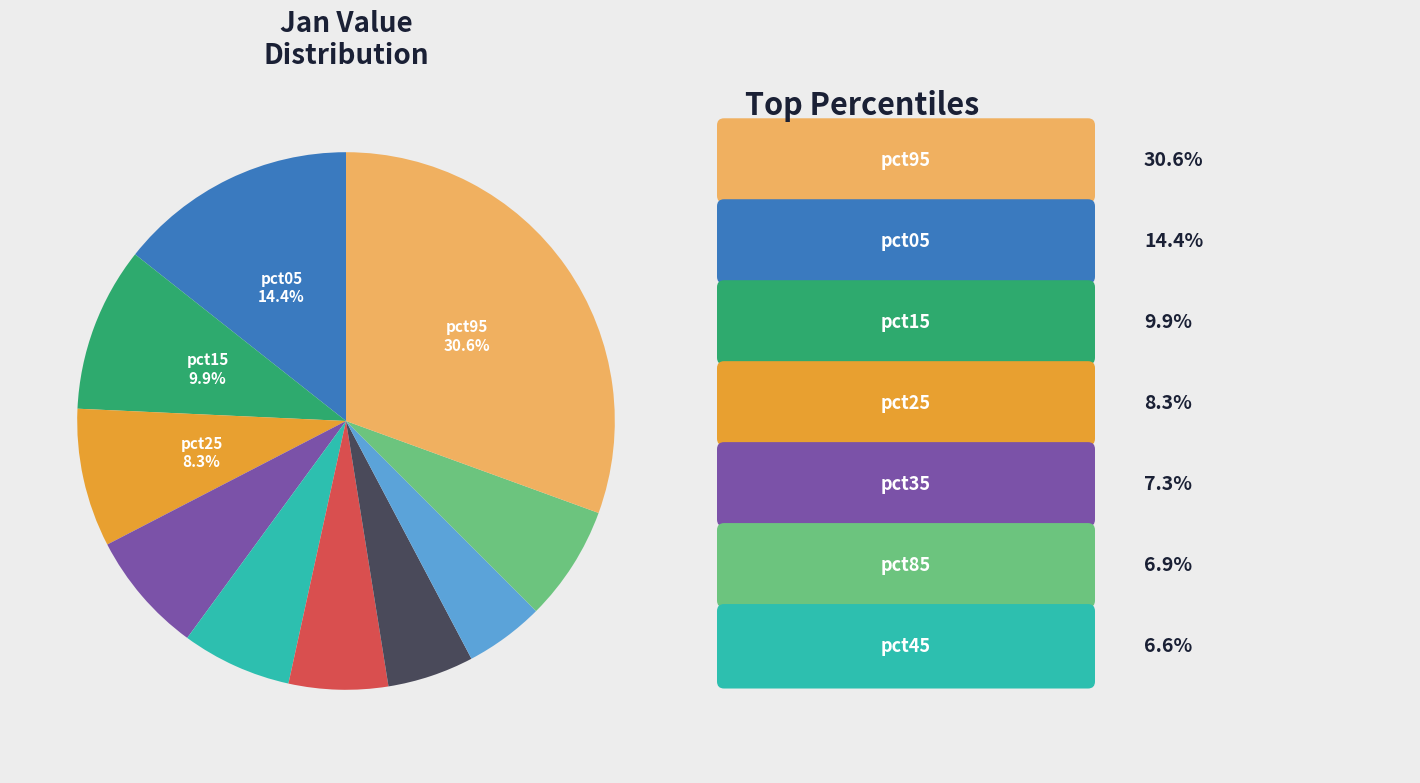

How many slices are in this pie chart?

10